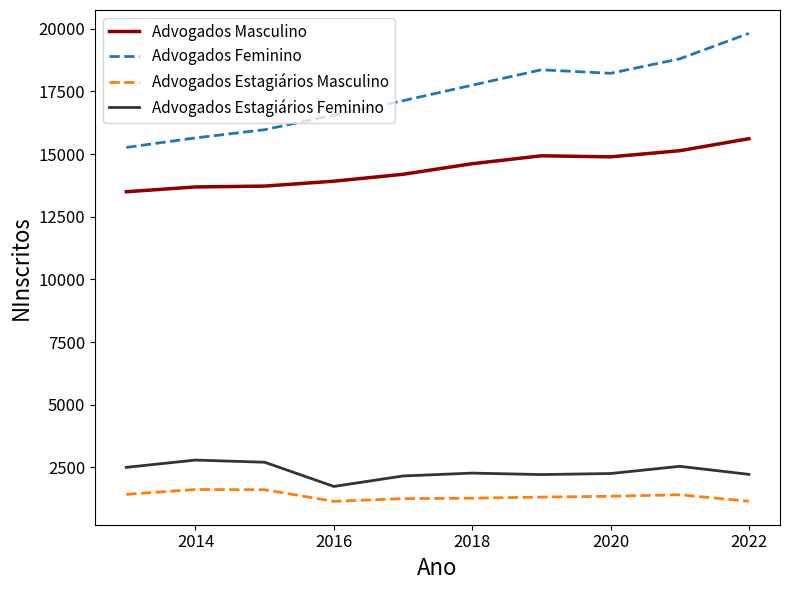

Which series has the largest range (max minus min)?

Advogados Feminino